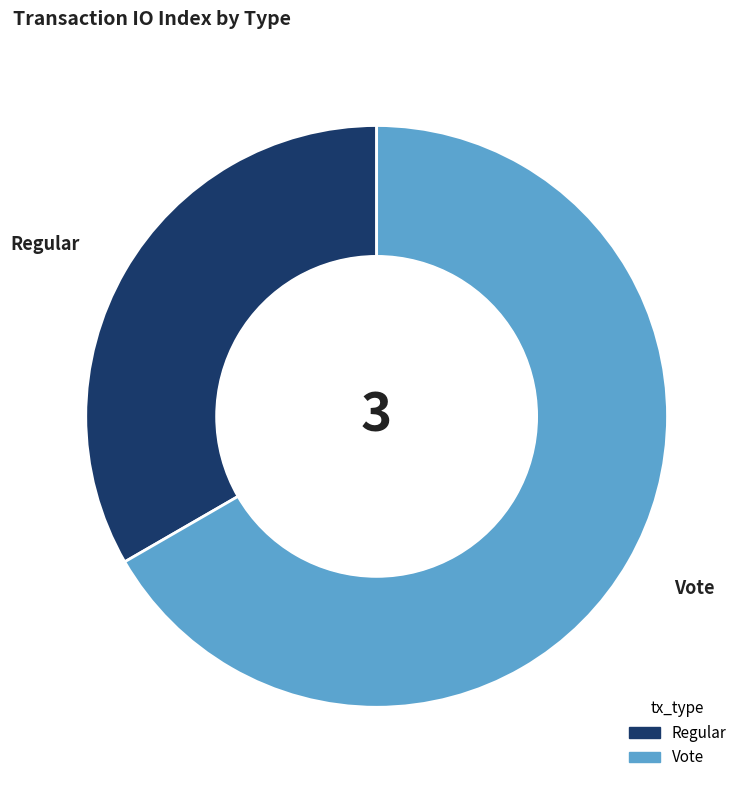

Do Regular and Vote together represent more than half of the pie?

Yes